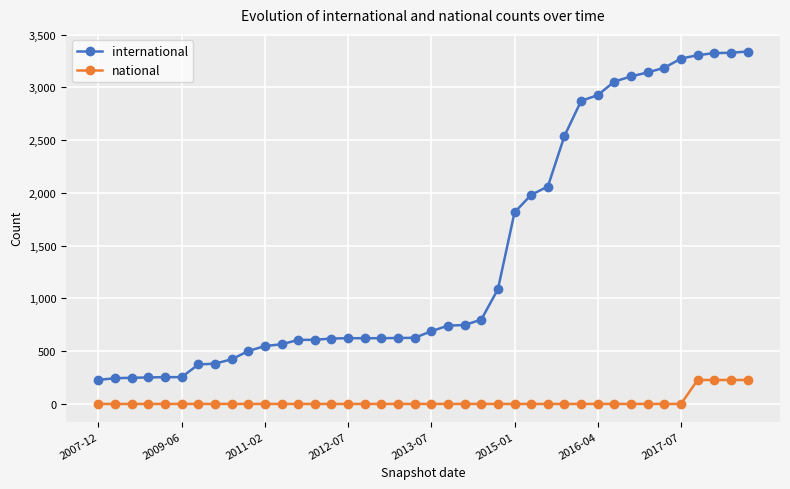

Does the chart have visible grid lines?

Yes